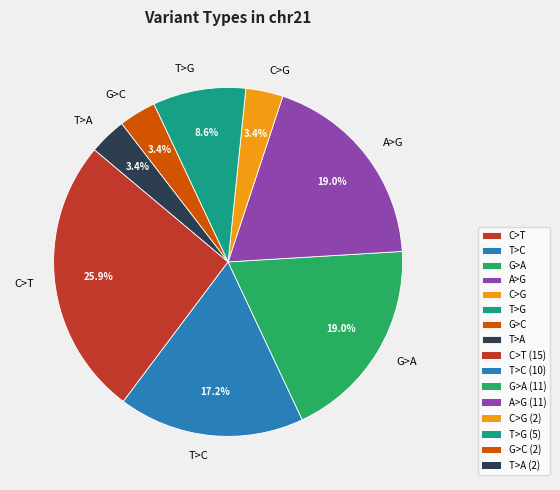

Is A>G the majority of the pie?

No